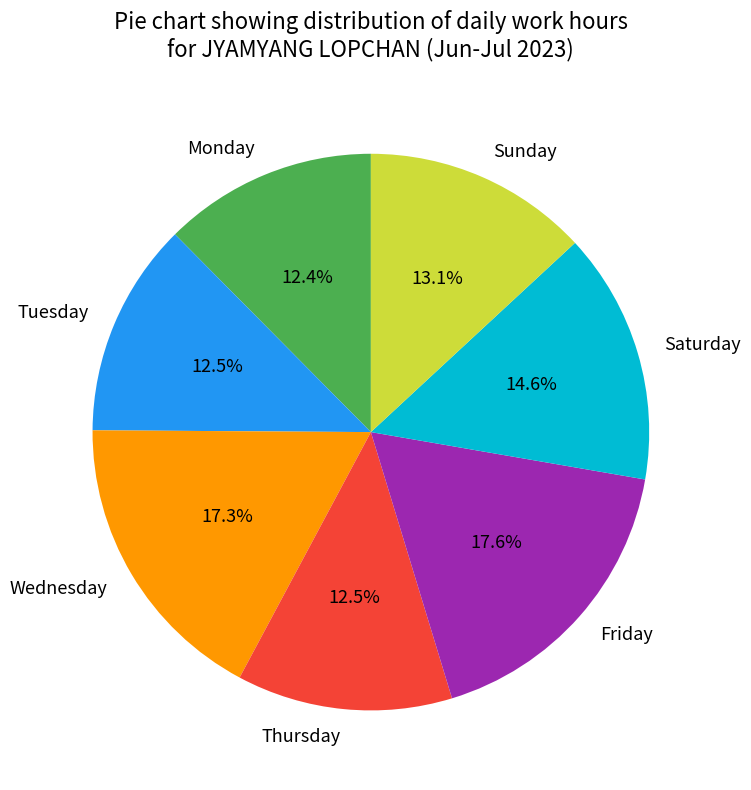

Approximately how many times larger is the value at Thursday compared to Saturday?

0.9